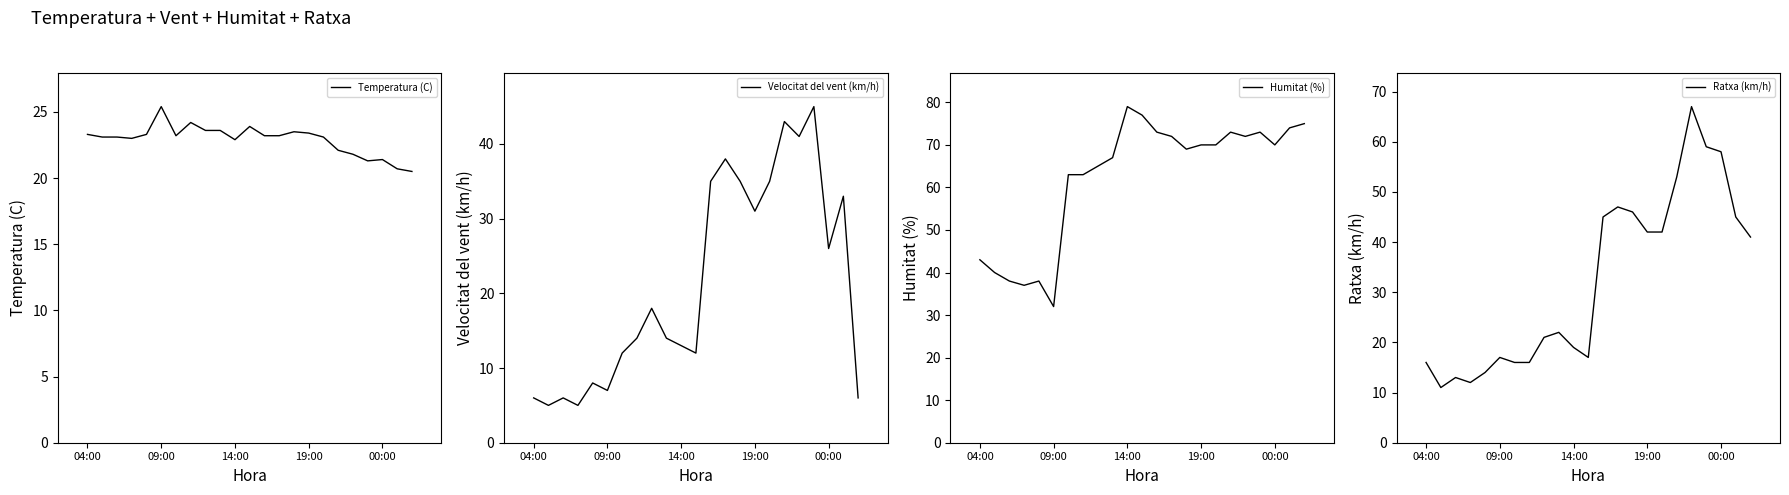

What is the highest value of the Temperatura (C) series?

25.4